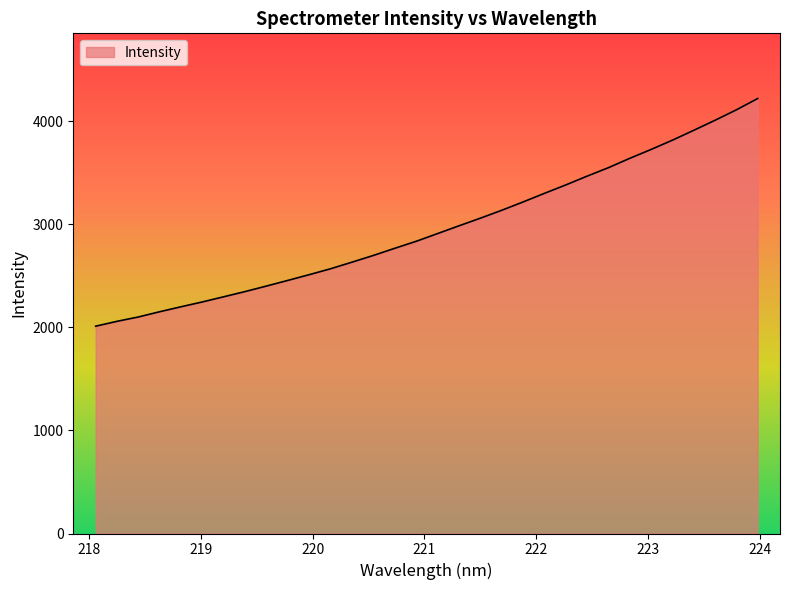

What is the difference between the maximum and minimum values?

2209.7